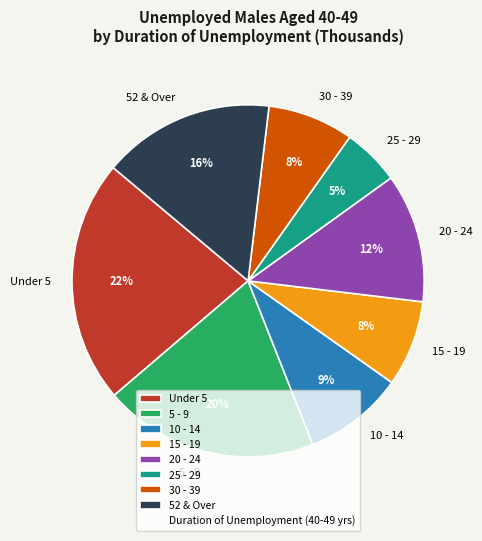

Do 52 & Over and 25 - 29 together represent more than half of the pie?

No